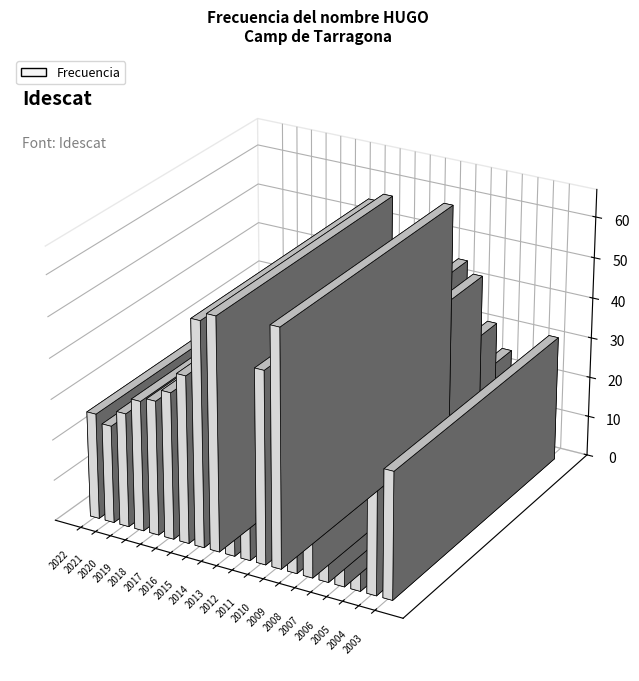

True or false: the data shows 45 at 2009.

True